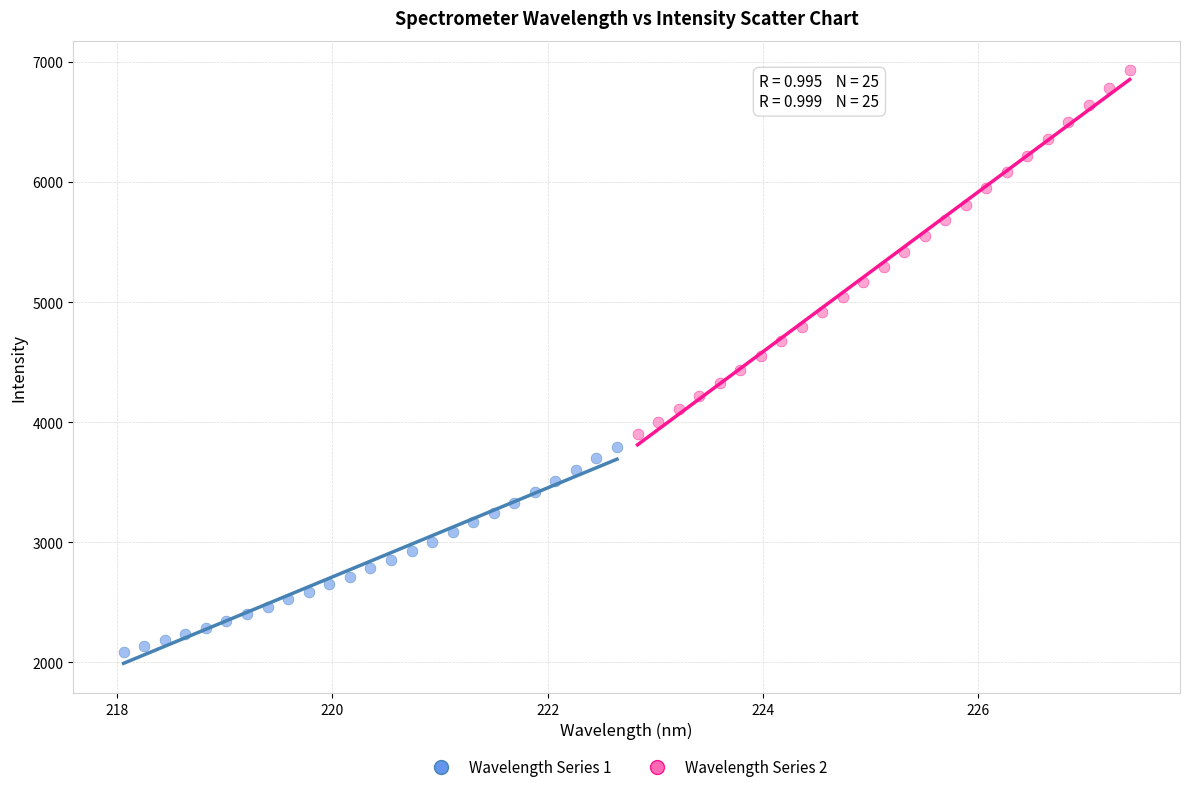

Which series reaches the maximum Y coordinate?

Wavelength Series 2